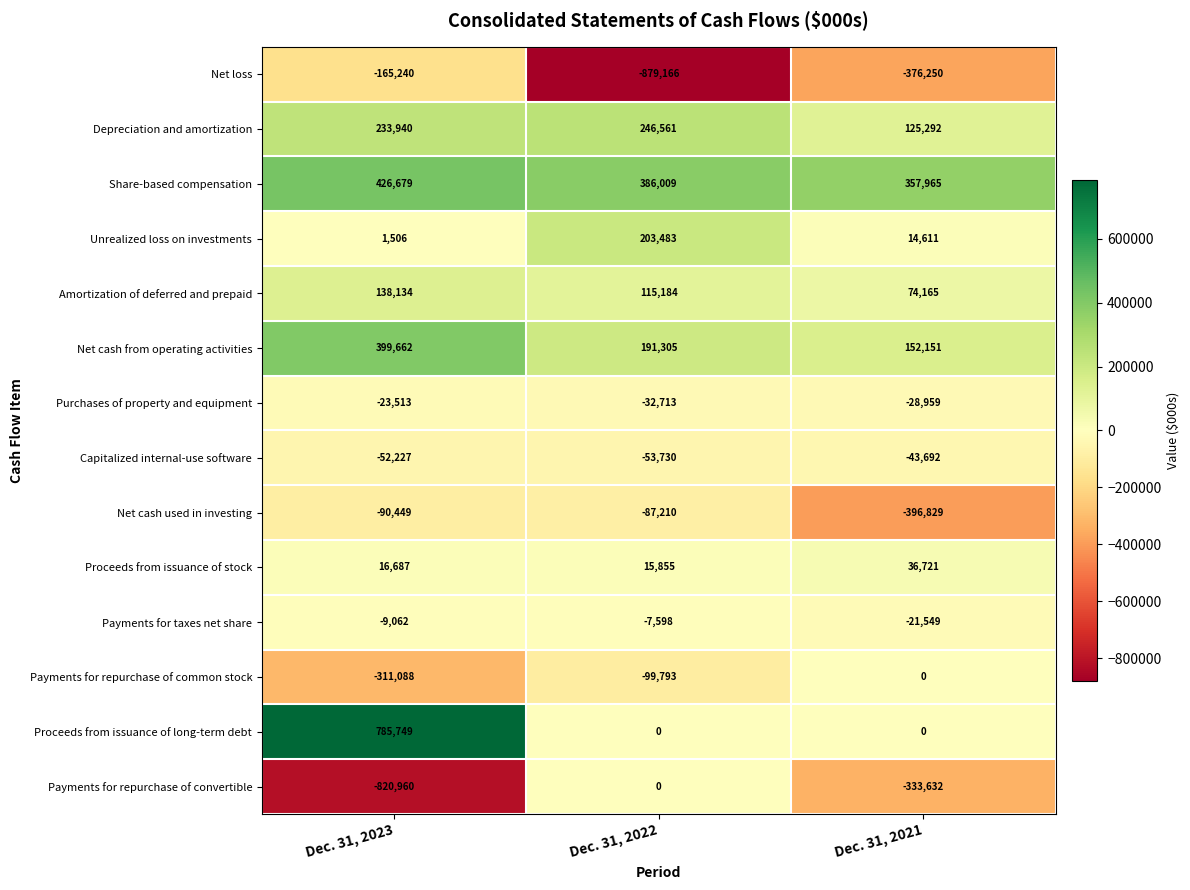

What is the greatest value displayed?

785749